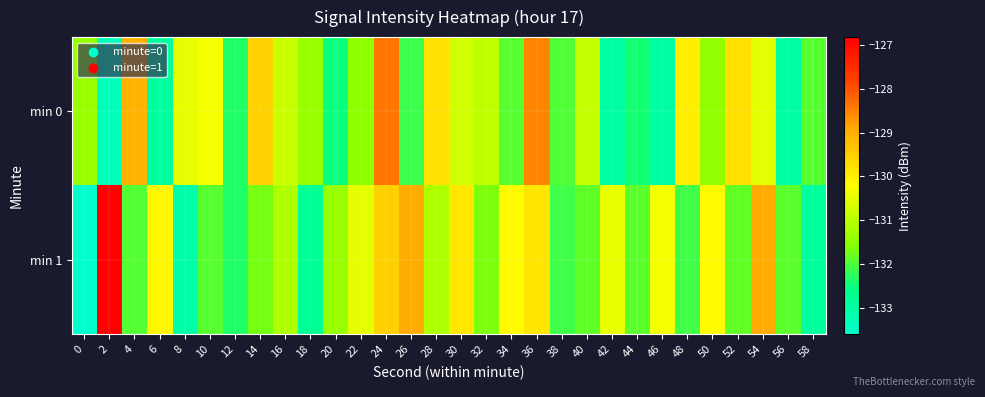

List the series in order of their overall mean, lowest first.

min 0, min 1